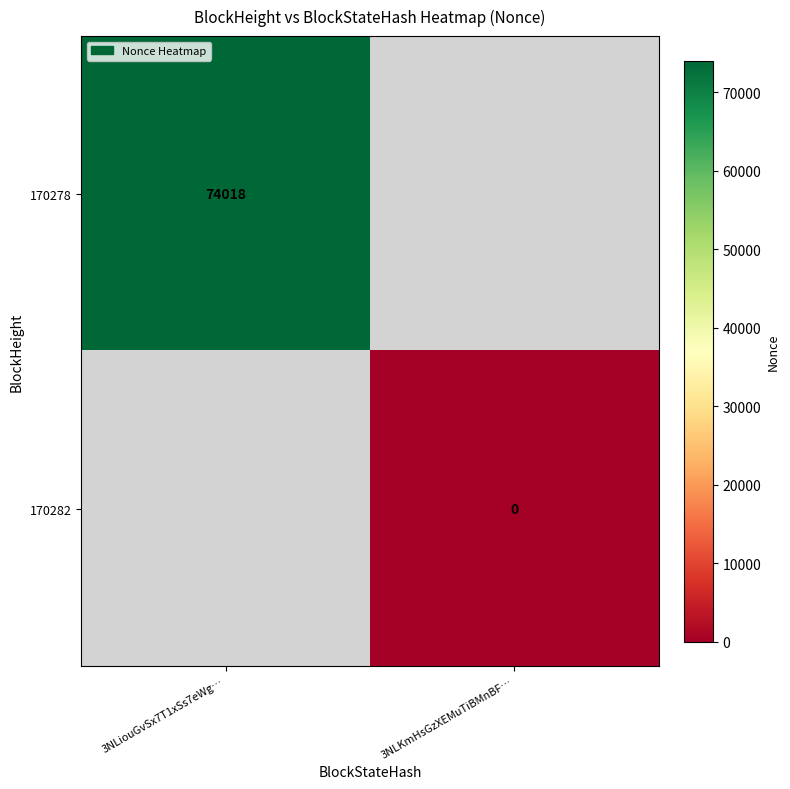

Where is 170278 nearest to the value 74018?

3NLiouGvSx7T1xSs7eWg…